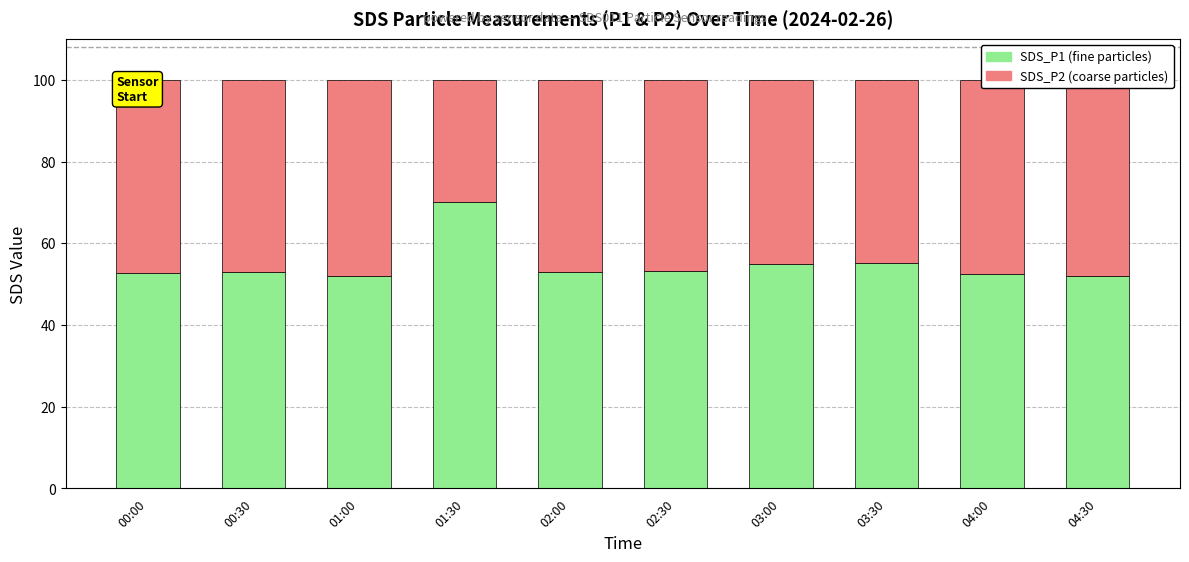

What is the total value across all series at 00:30?

100.0